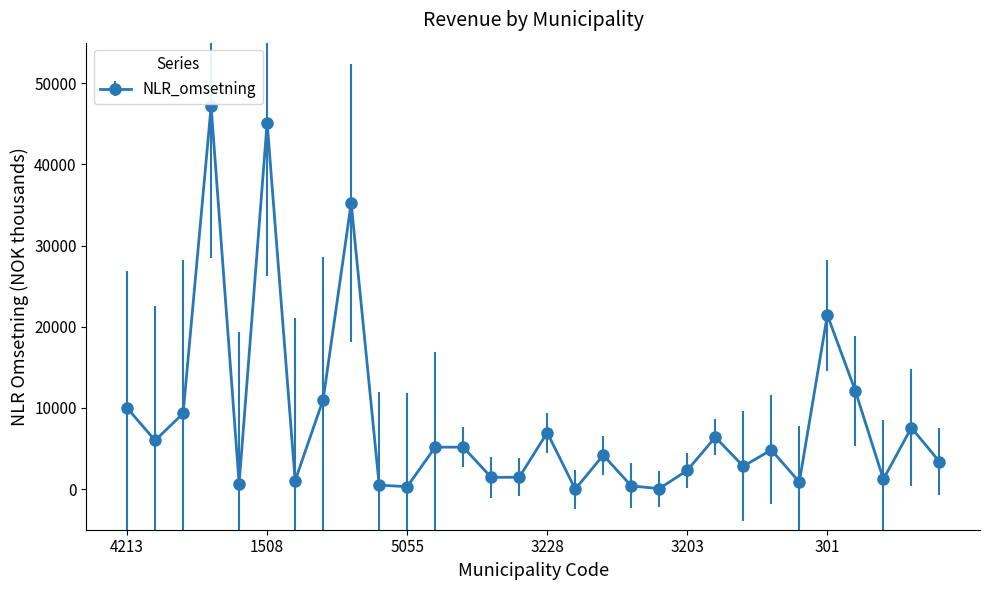

How many points are higher than both their immediate neighbors (excluding endpoints)?

10